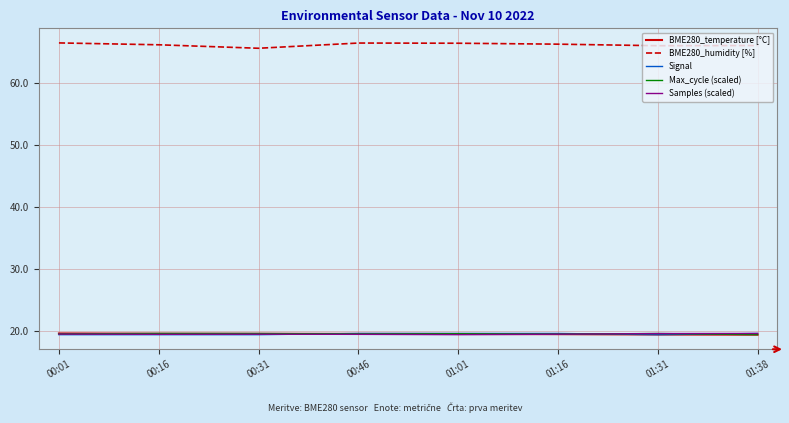

Which series has the widest spread of values?

BME280_humidity [%]